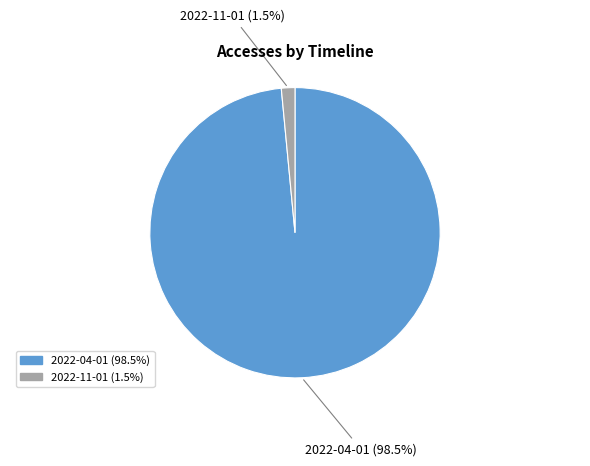

Which category has the biggest portion of the pie?

2022-04-01